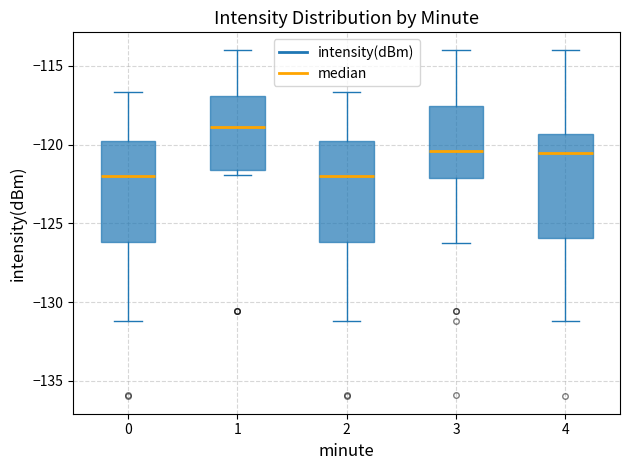

Where is the upper edge of the box at x = 0 on the y-axis? The values are not printed on the chart, so give them approximately, as read against the axis.

-120.0